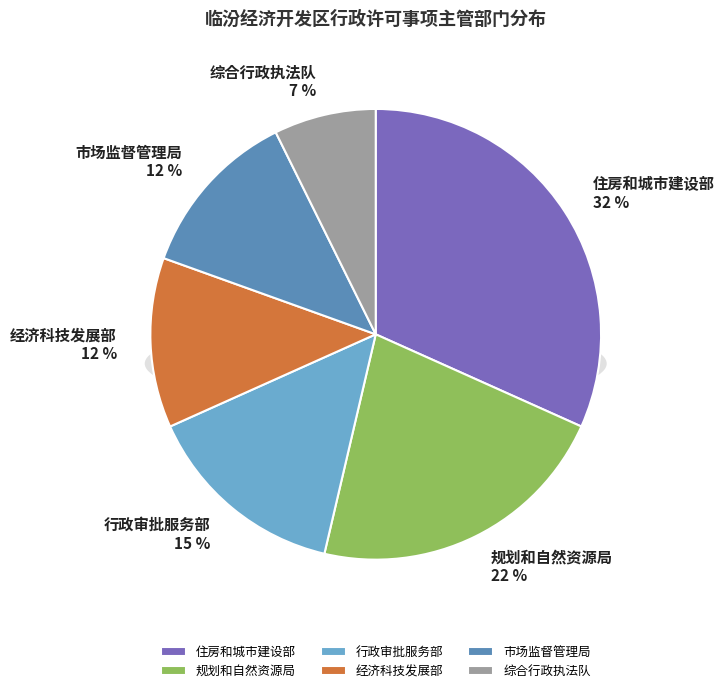

Count the number of slices in the pie.

6